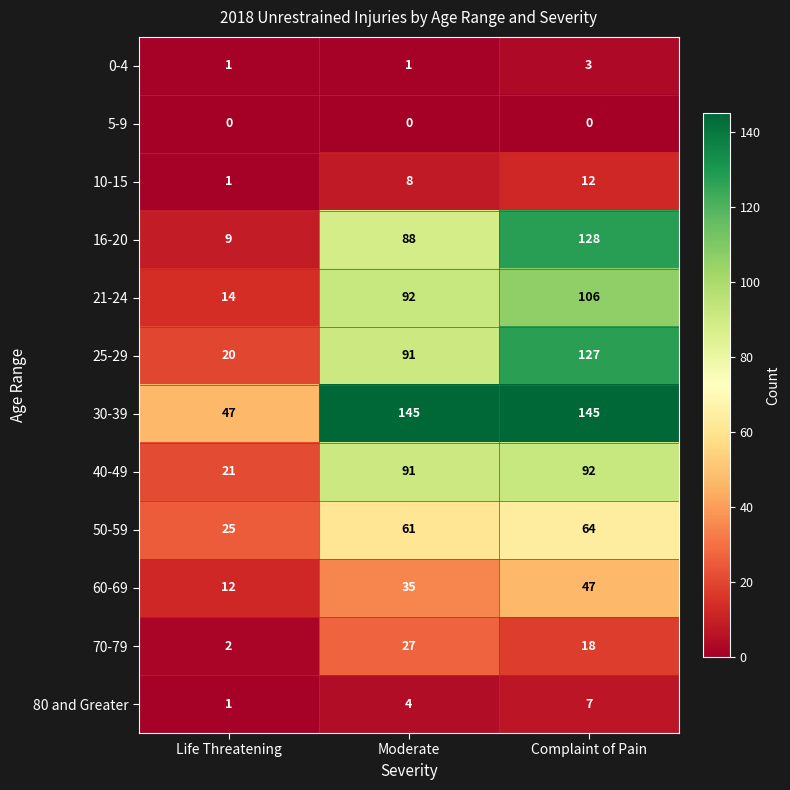

The 50-59 series shows 61 at Moderate. True or false?

True